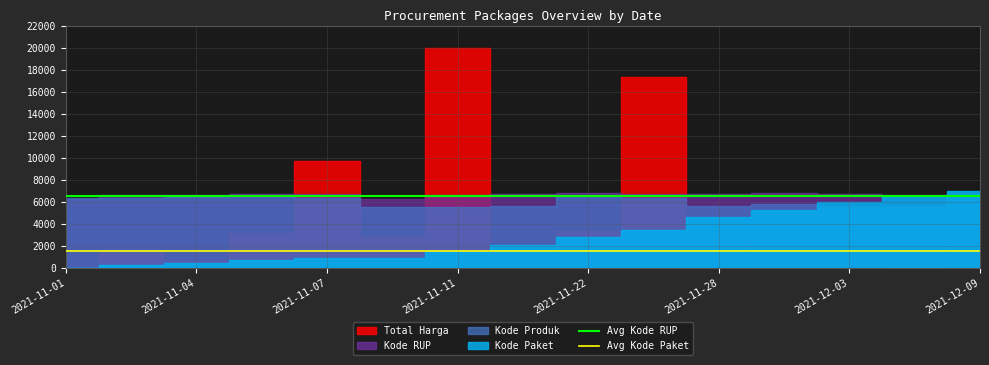

Does the chart display data point markers on the line(s)?

No